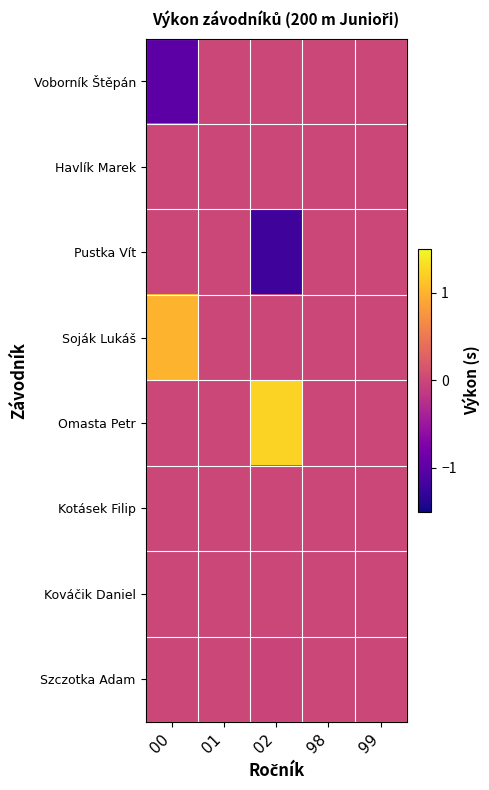

Between 99 and 98, which is larger?

99